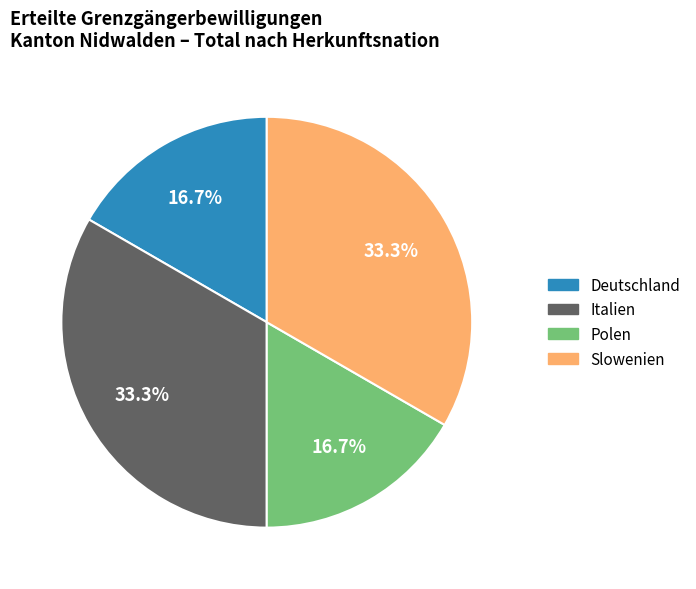

What percentage is NOT represented by Italien?

66.7%